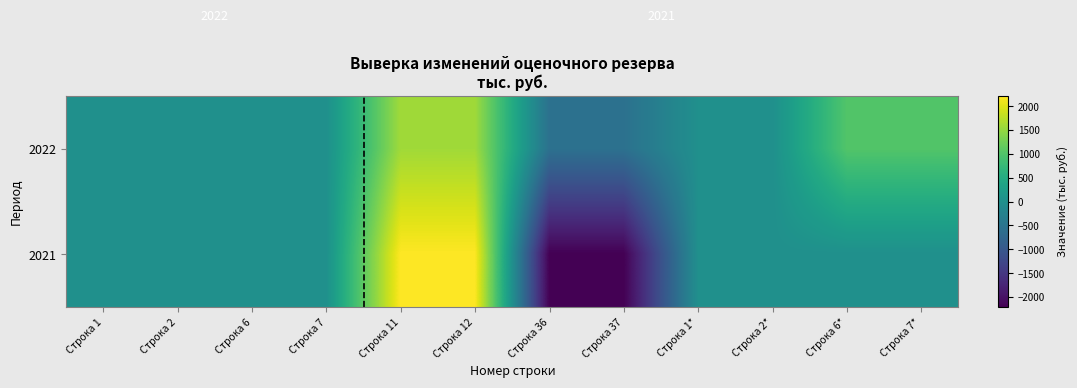

Reading right to left, list all the values displayed in this chart.

2022: Строка 7*=1016.4	Строка 6*=1016.4	Строка 2*=0.0	Строка 1*=0.0	Строка 37=-564.0	Строка 36=-564.0	Строка 12=1580.4	Строка 11=1580.4	Строка 7=0.0	Строка 6=0.0	Строка 2=0.0	Строка 1=0.0
2021: Строка 7*=0.0	Строка 6*=0.0	Строка 2*=0.0	Строка 1*=0.0	Строка 37=-2207.8	Строка 36=-2207.8	Строка 12=2207.8	Строка 11=2207.8	Строка 7=0.0	Строка 6=0.0	Строка 2=0.0	Строка 1=0.0